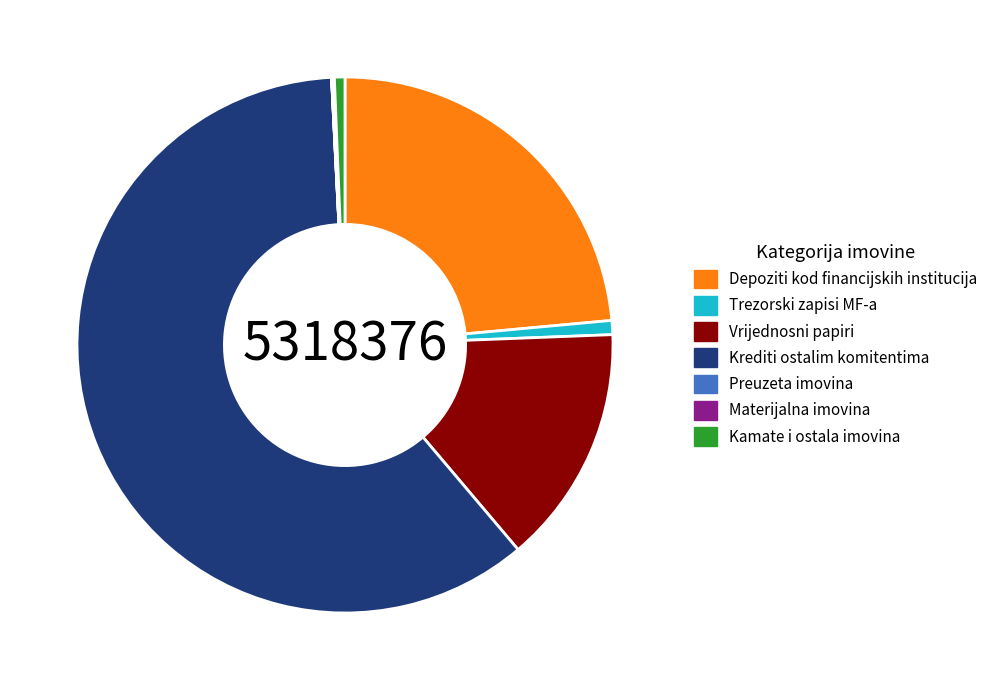

The Depoziti kod financijskih institucija slice represents 29% of the pie. True or false?

False